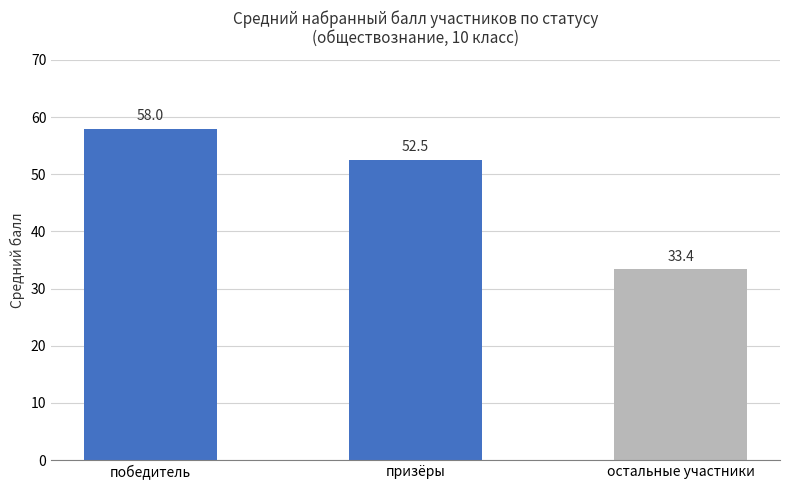

Reading left to right, transcribe all the data shown in this chart.

58.0	52.5	33.4